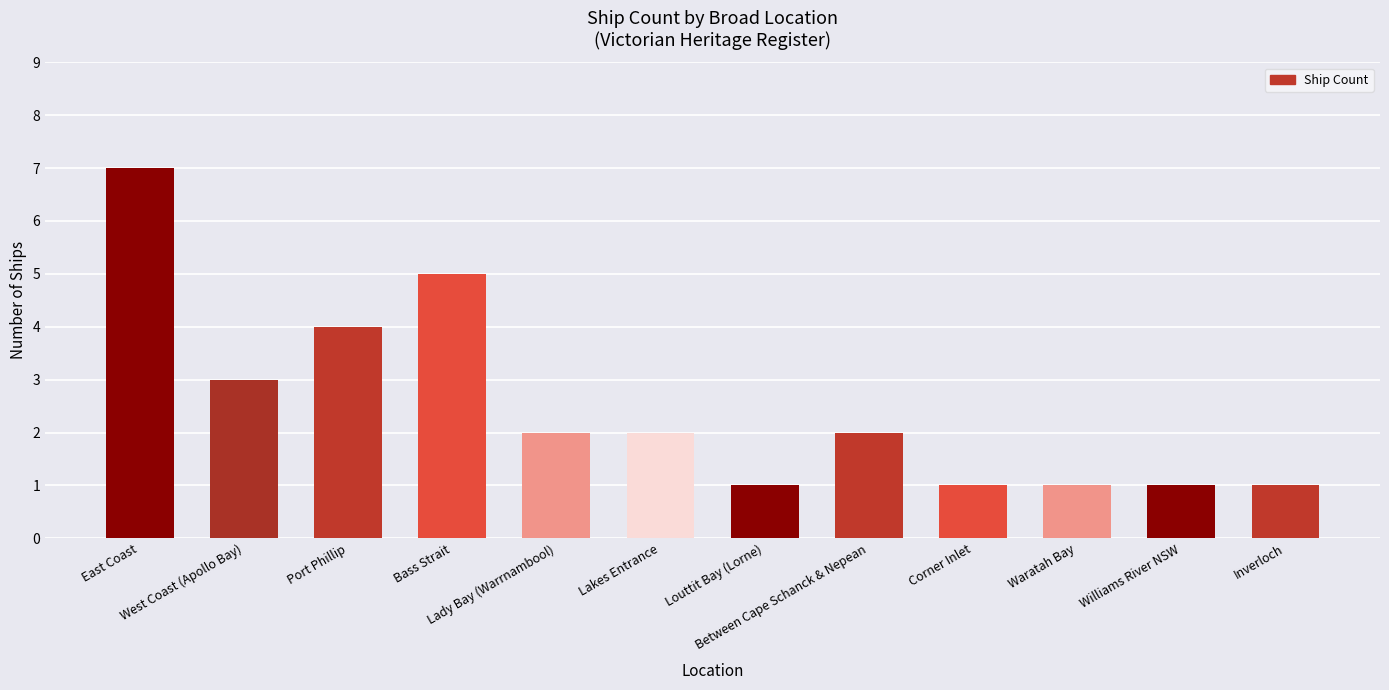

Where is the data nearest to the value 4?

Port Phillip